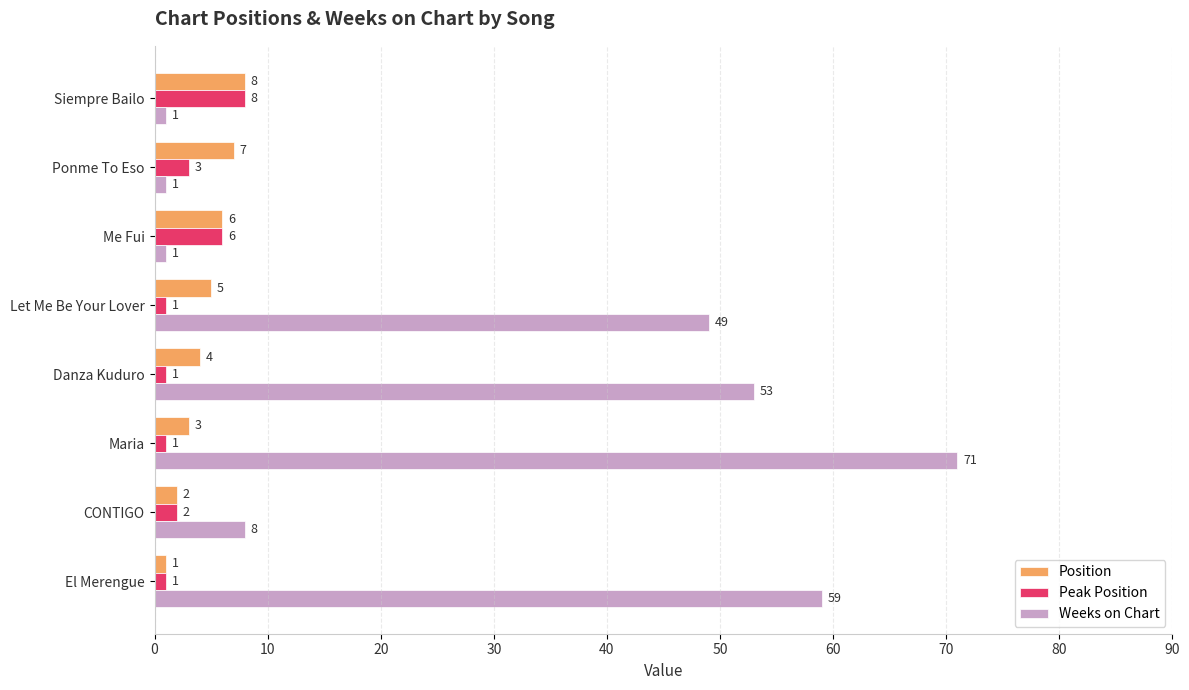

Which series has the widest spread of values?

Weeks on Chart